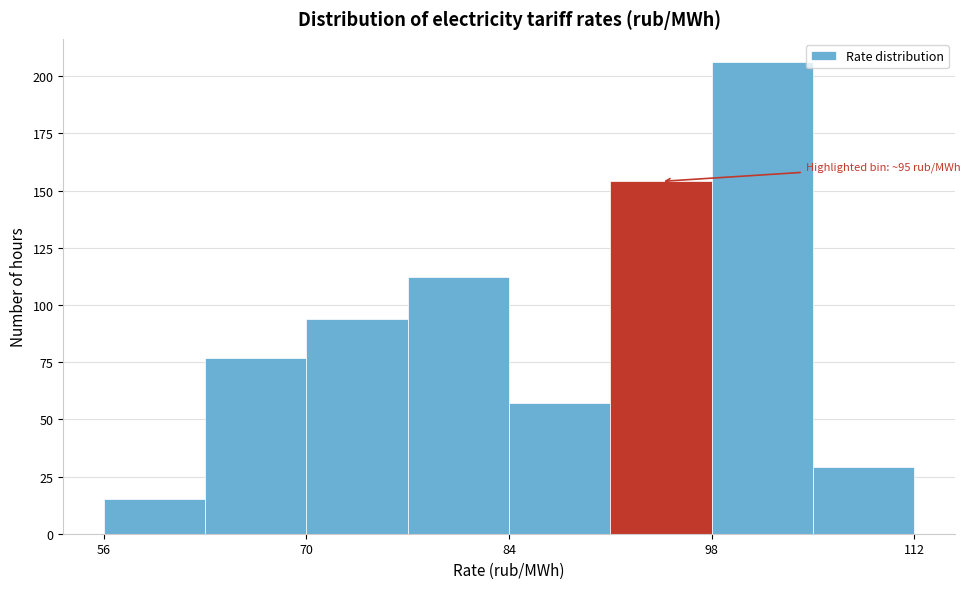

Read against the x-axis, roughly where is the centre of the tallest bar?

102